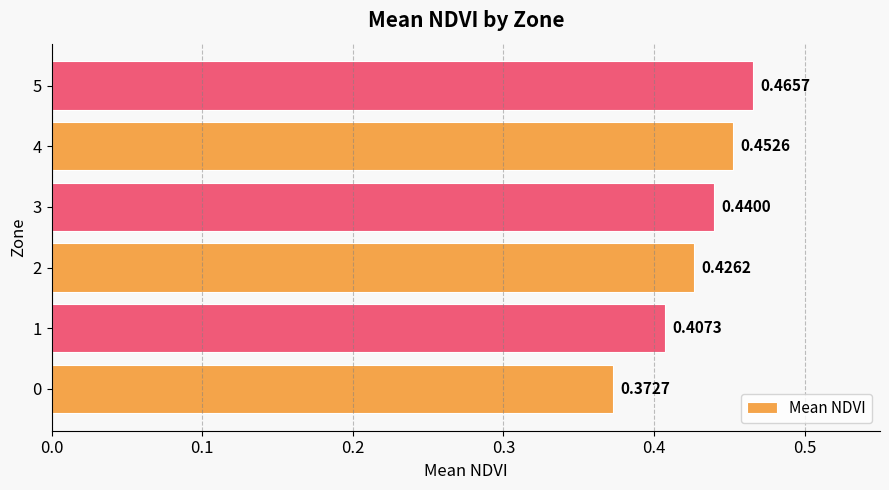

List the labels in order of value, smallest first.

0, 1, 2, 3, 4, 5